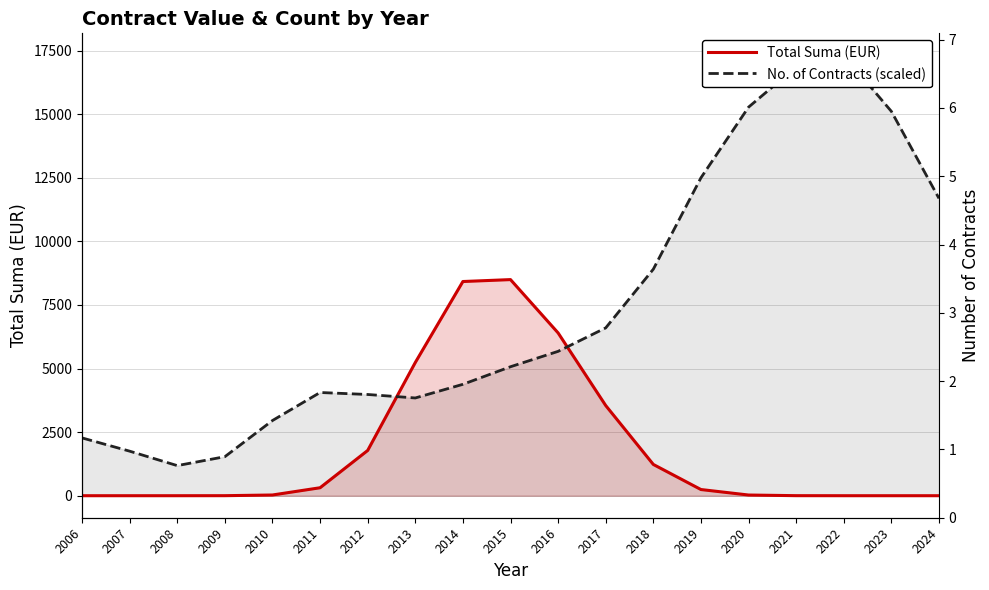

At which label does Total Suma (EUR) first exceed 28?

2010